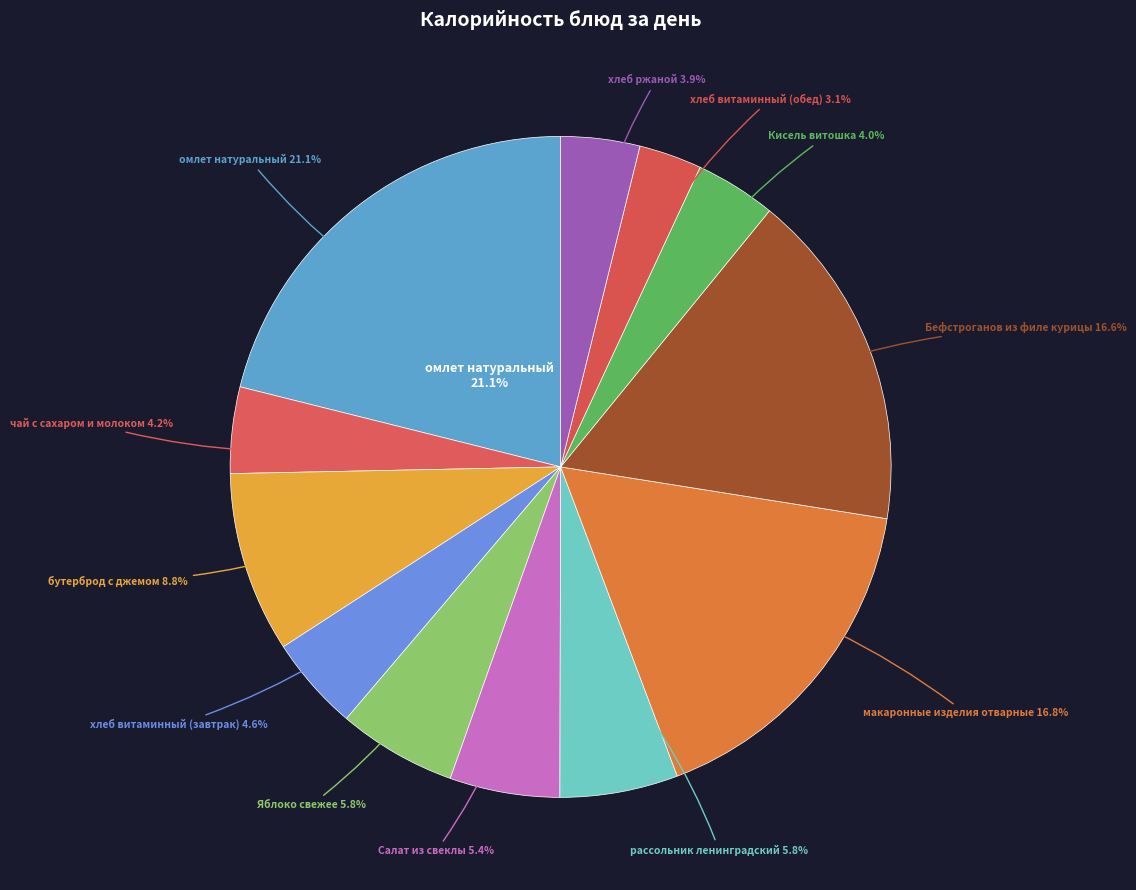

To the nearest percent, what is the difference between the largest and smallest slice percentages?

18%